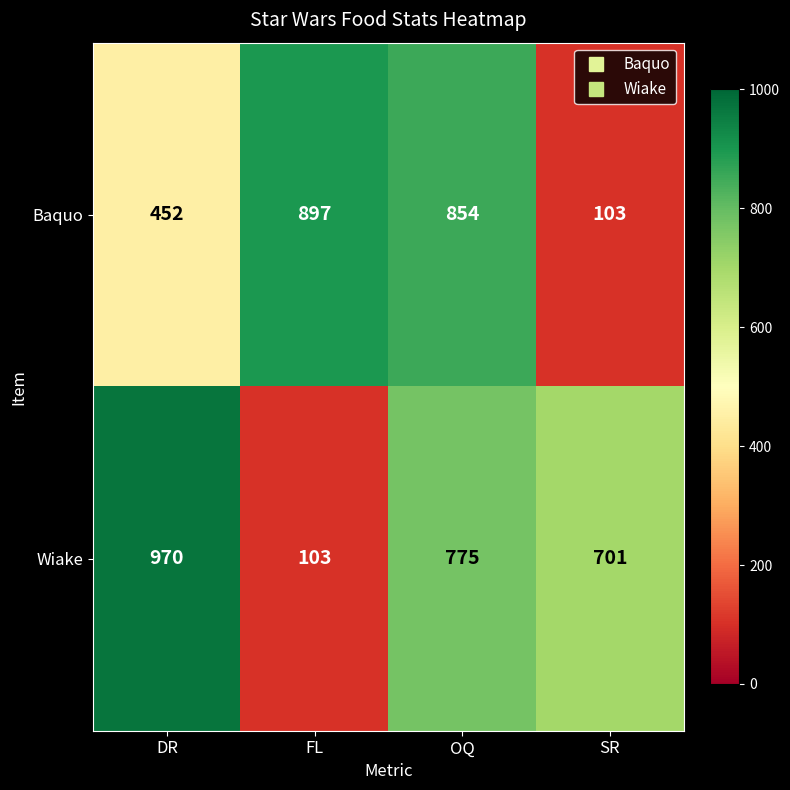

Rank the series at FL from highest to lowest value.

Baquo, Wiake